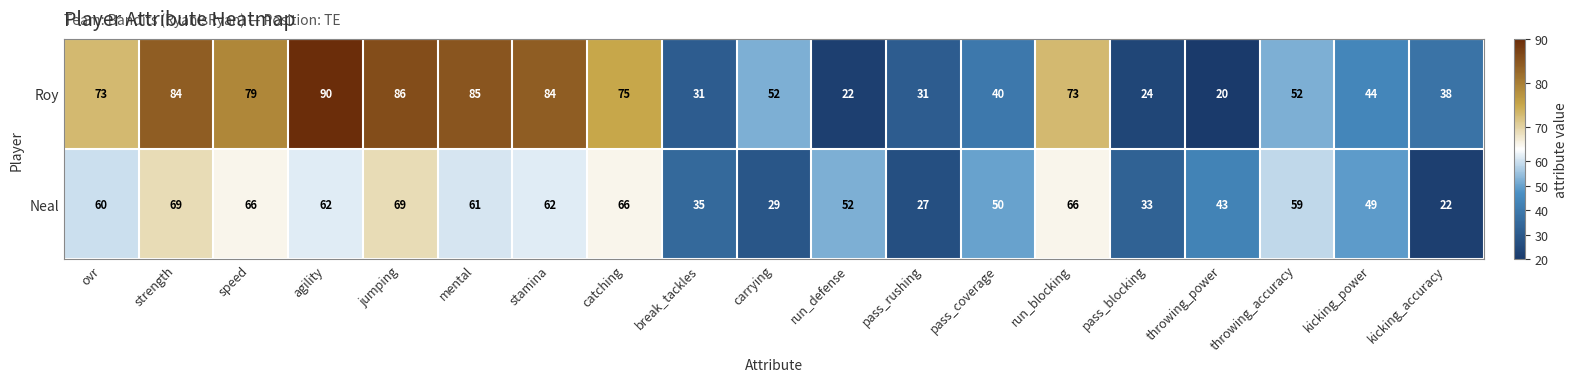

What is the difference between the second highest and second lowest values in the Neal series?

42